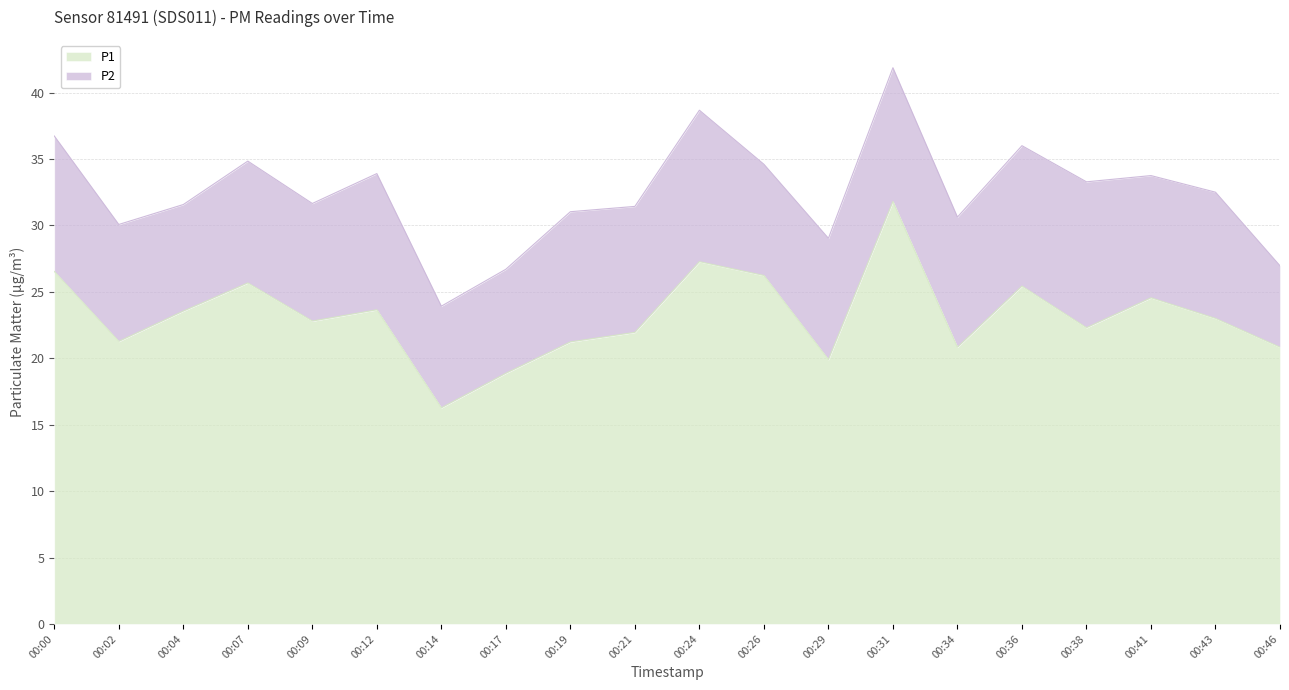

List the labels in order of value, largest first.

00:31, 00:24, 00:00, 00:26, 00:07, 00:36, 00:41, 00:12, 00:04, 00:43, 00:09, 00:38, 00:21, 00:02, 00:19, 00:34, 00:46, 00:29, 00:17, 00:14